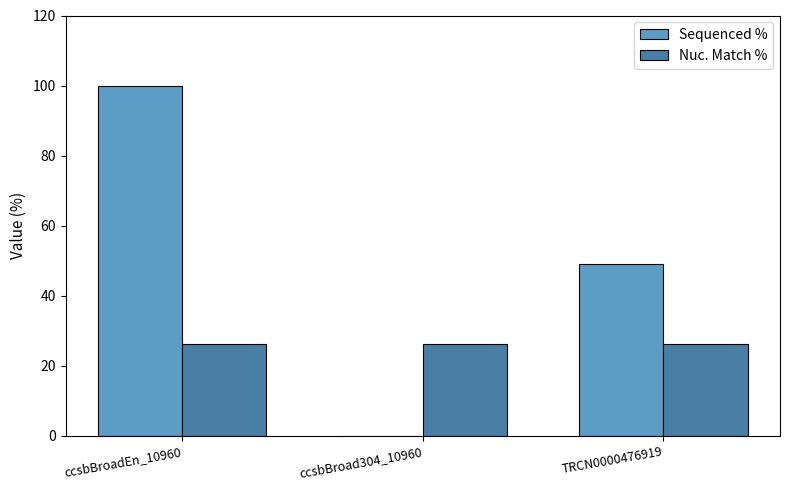

What is the approximate value of Nuc. Match % at TRCN0000476919?

26.2